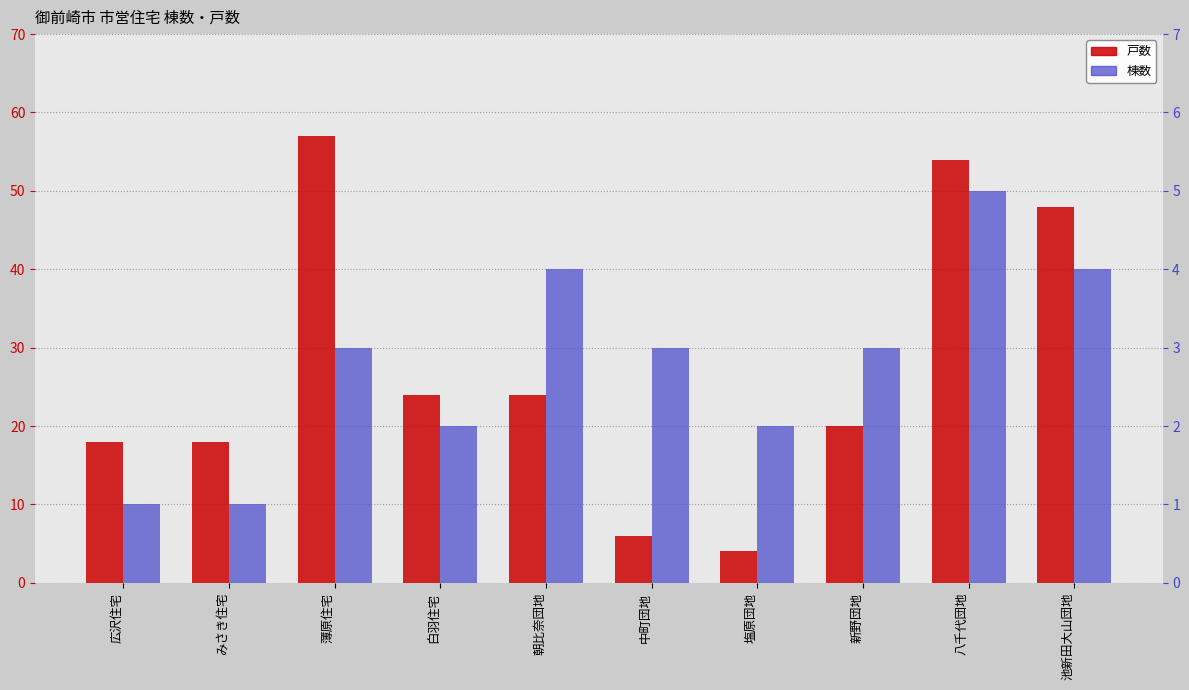

The 戸数 series shows 6 at 新野団地. True or false?

False